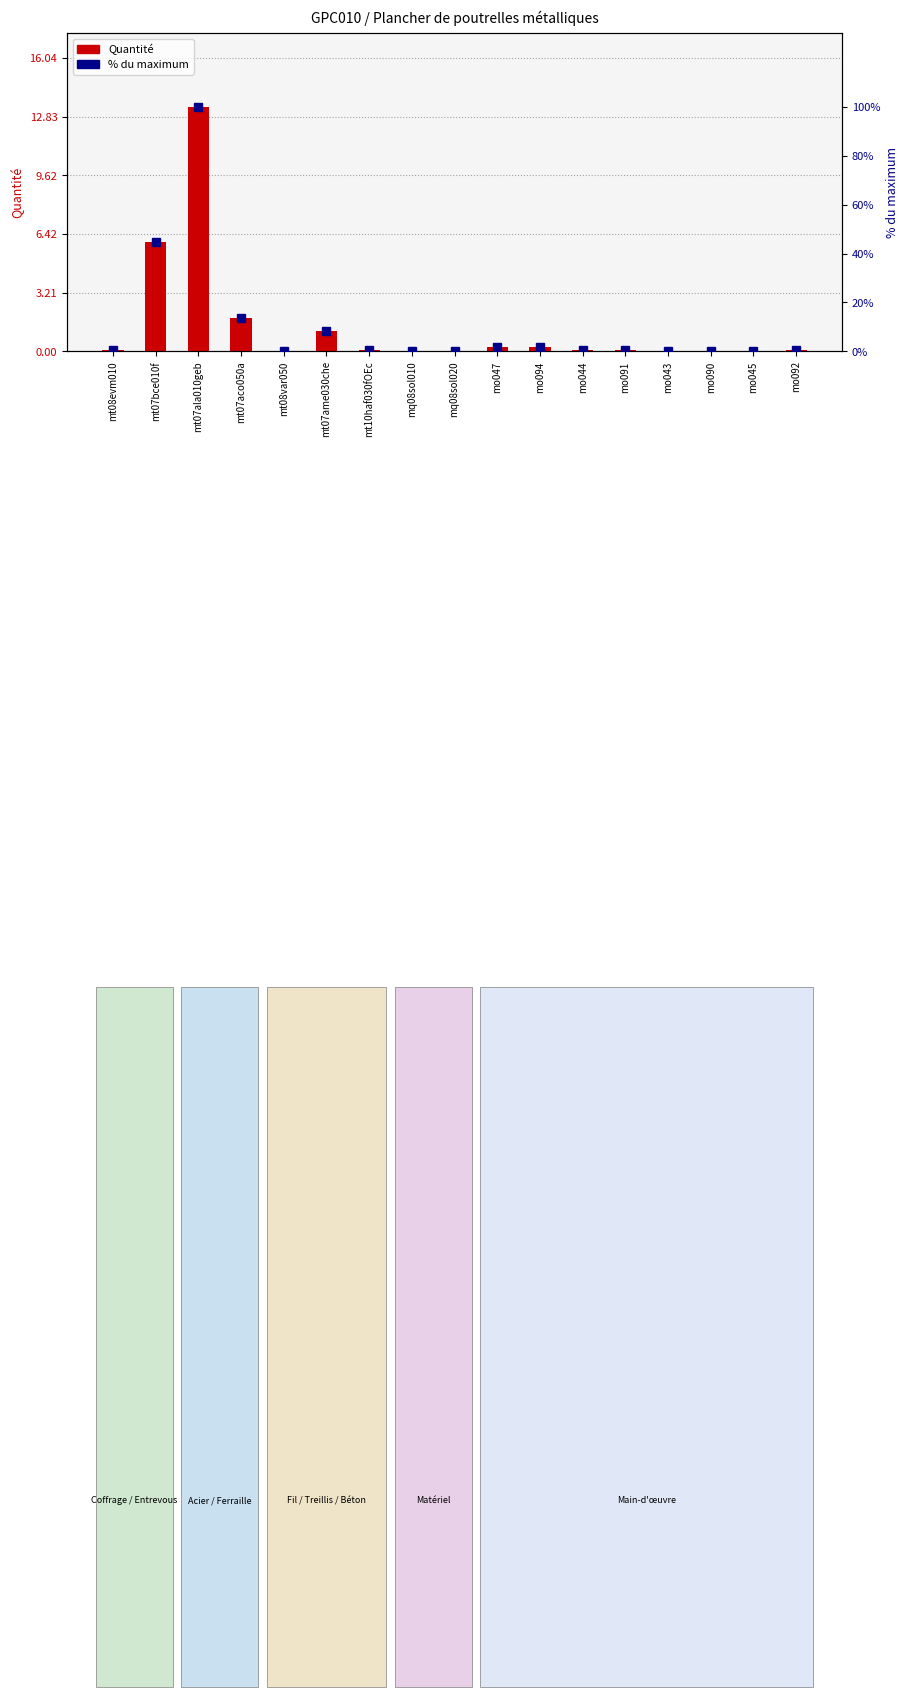

Which has a higher value, mt07aco050a or mo092?

mt07aco050a